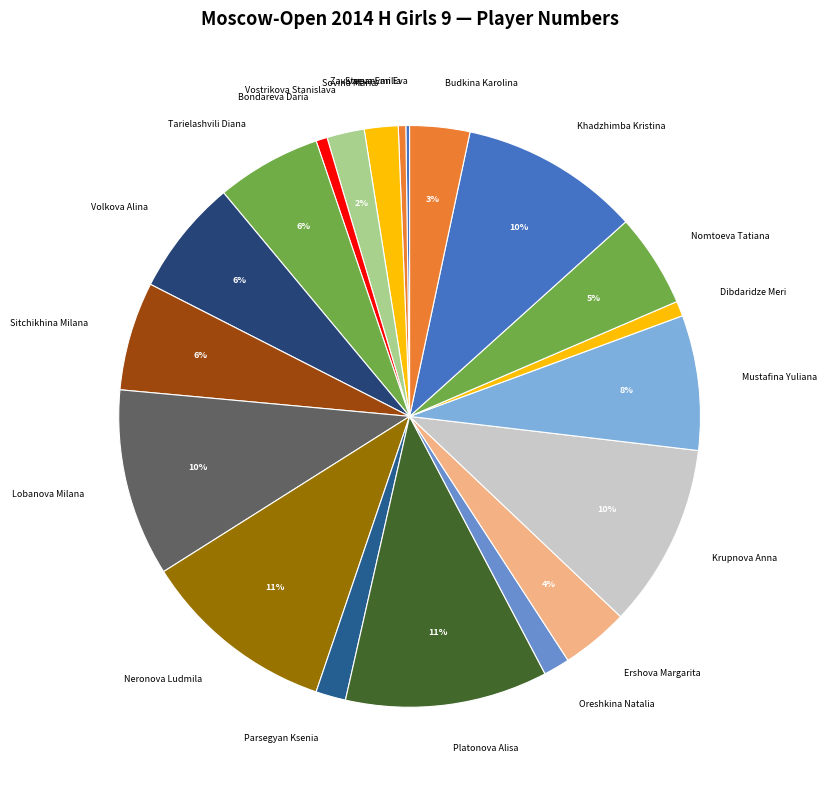

What percentage is the Parsegyan Ksenia slice, to the nearest percent?

2%